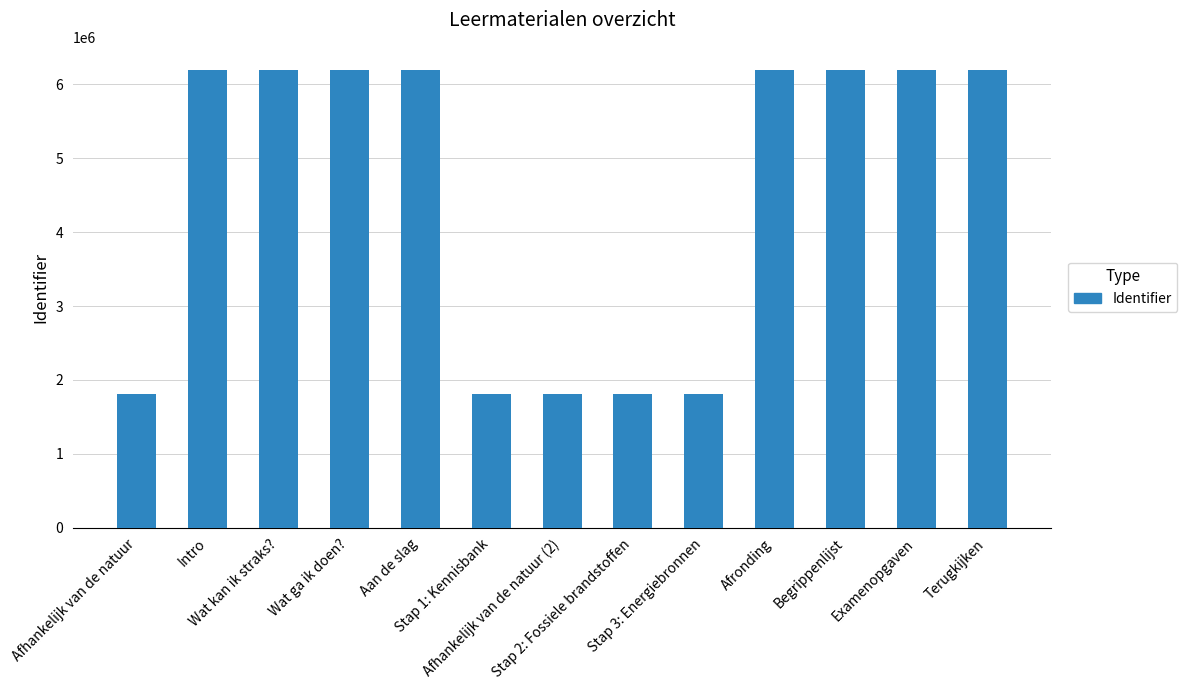

How many categories are shown in the chart?

13